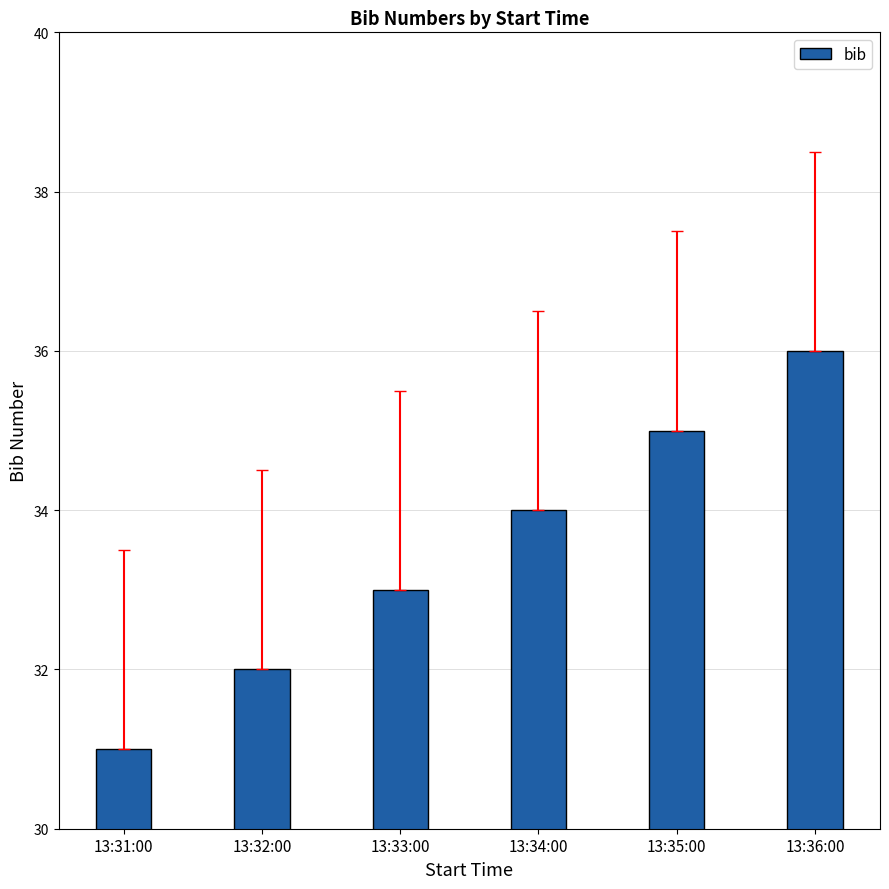

True or false: the data shows 19 at 13:35:00.

False